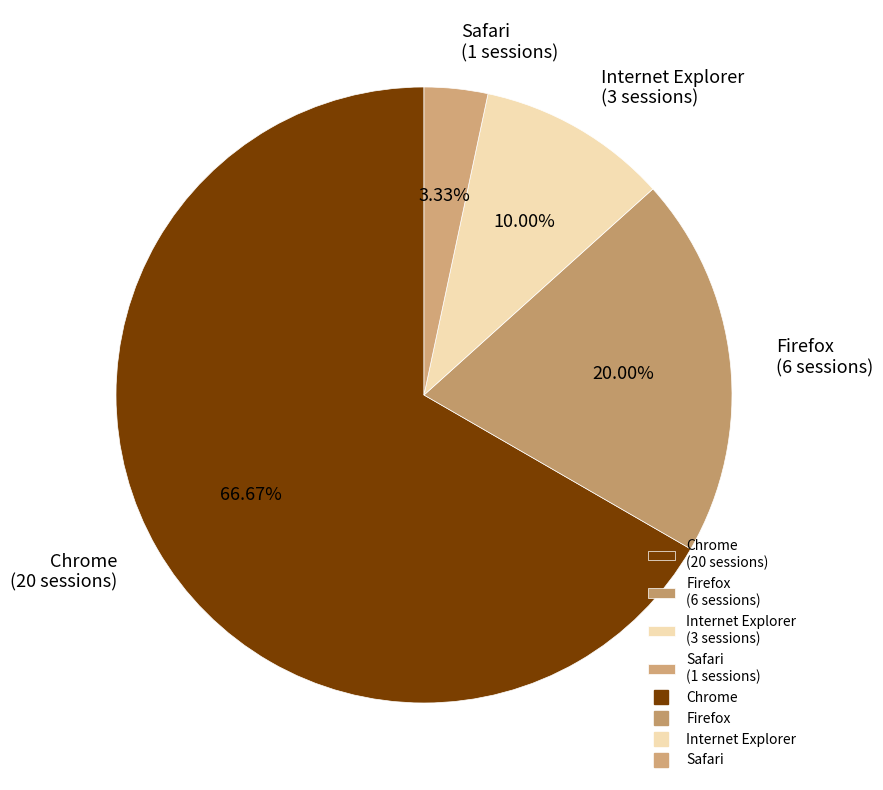

Count the number of slices in the pie.

4